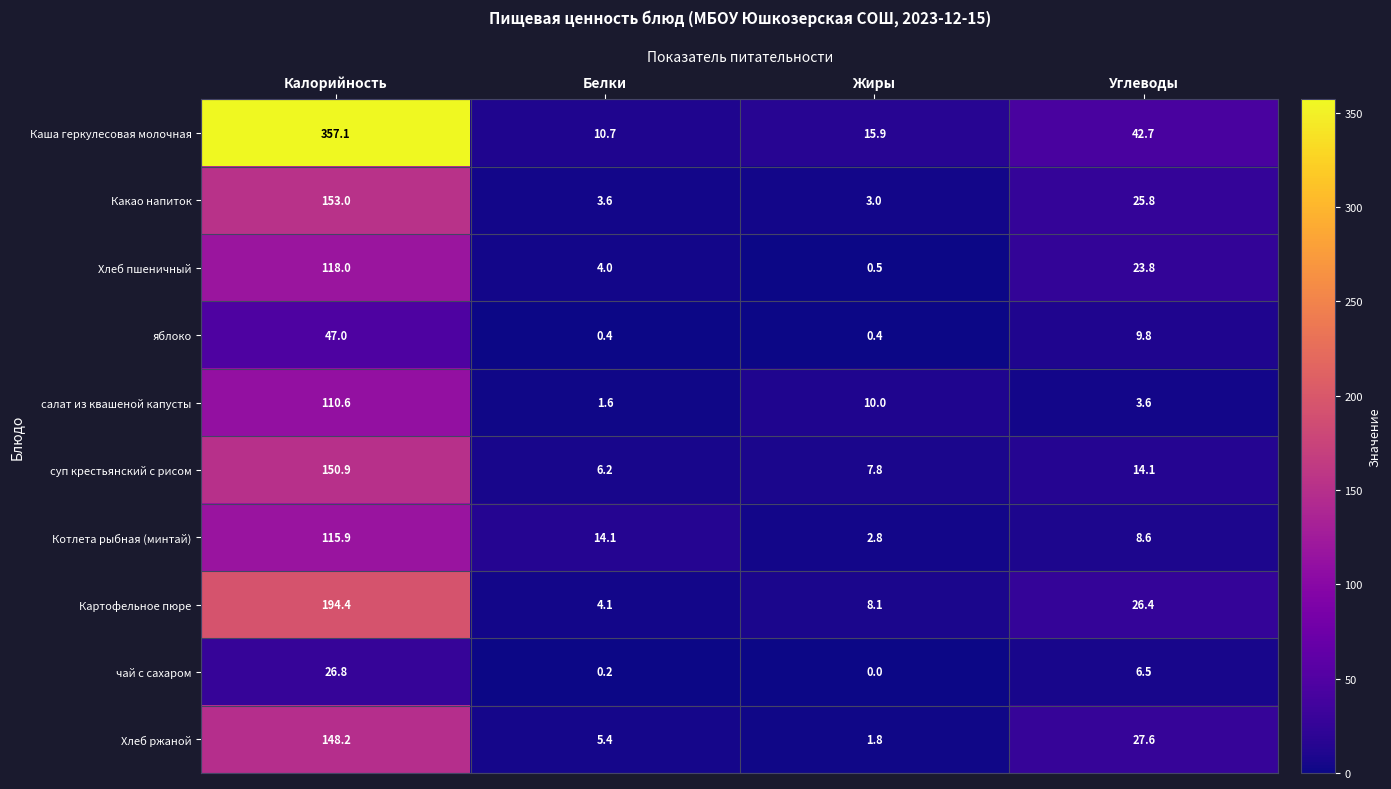

What is the average value of the Котлета рыбная (минтай) series?

35.4